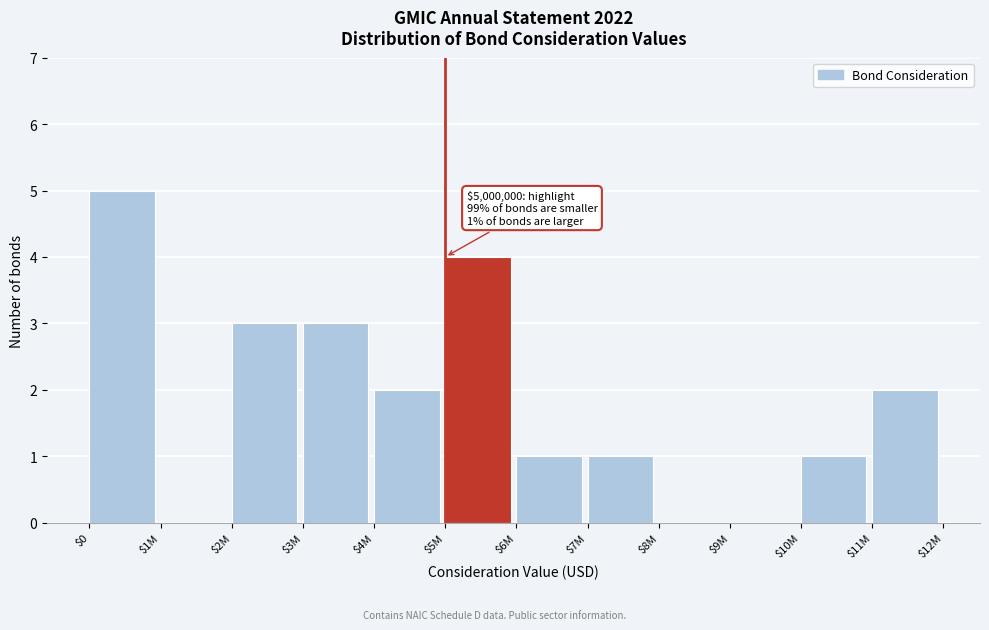

True or false: the data shows 1 at $10M.

True